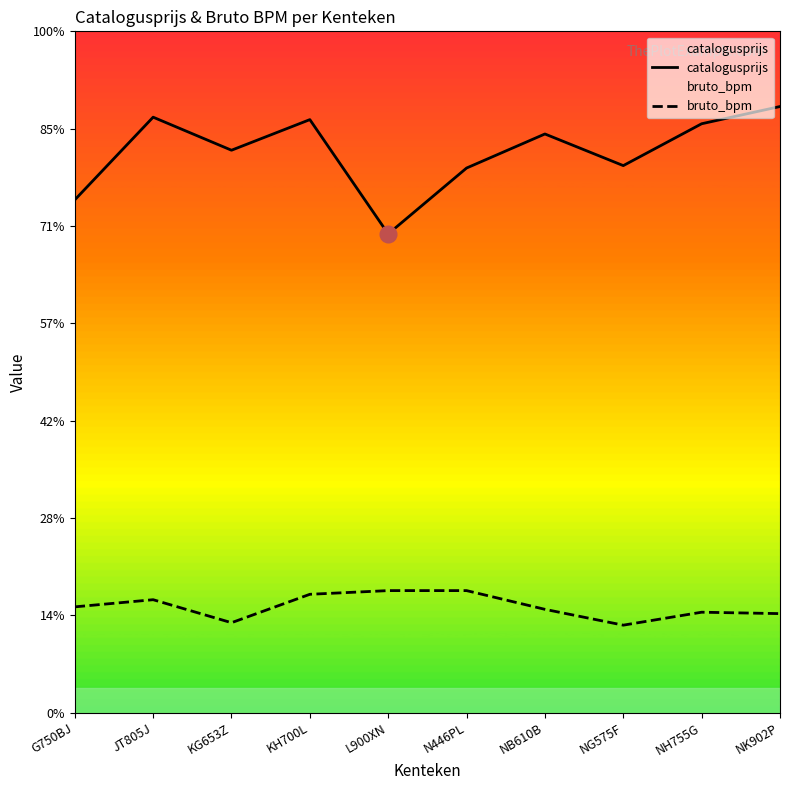

At which label is bruto_bpm closest to 10764?

G750BJ